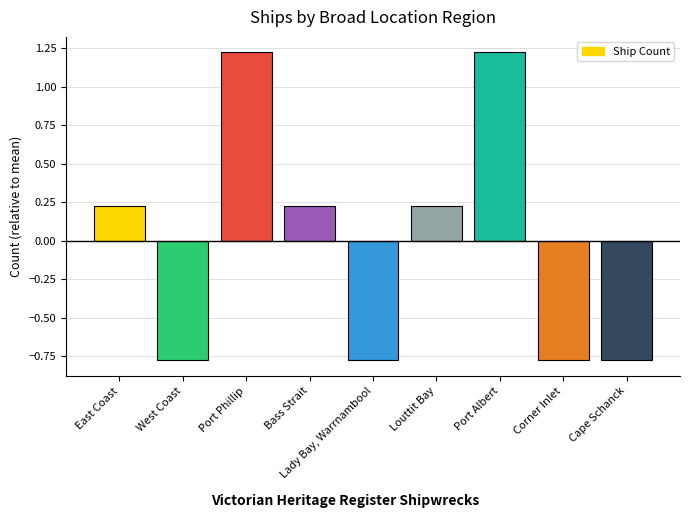

Which has a higher value, Corner Inlet or Bass Strait?

Bass Strait